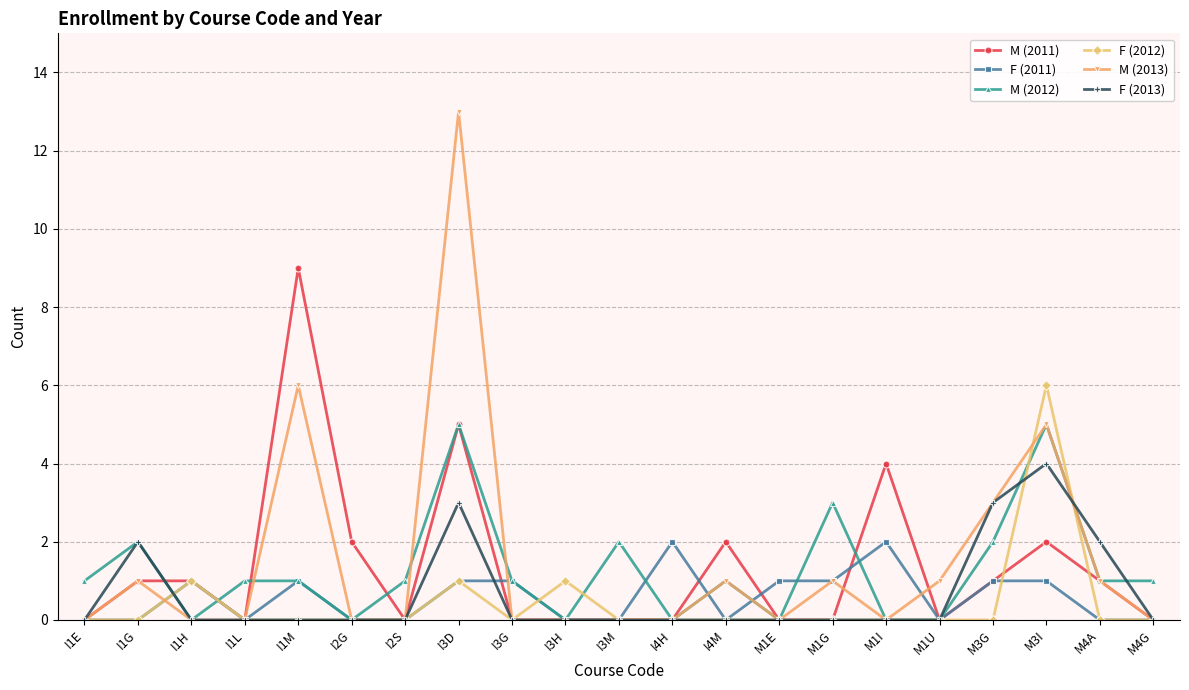

Which series has the largest range (max minus min)?

M (2013)